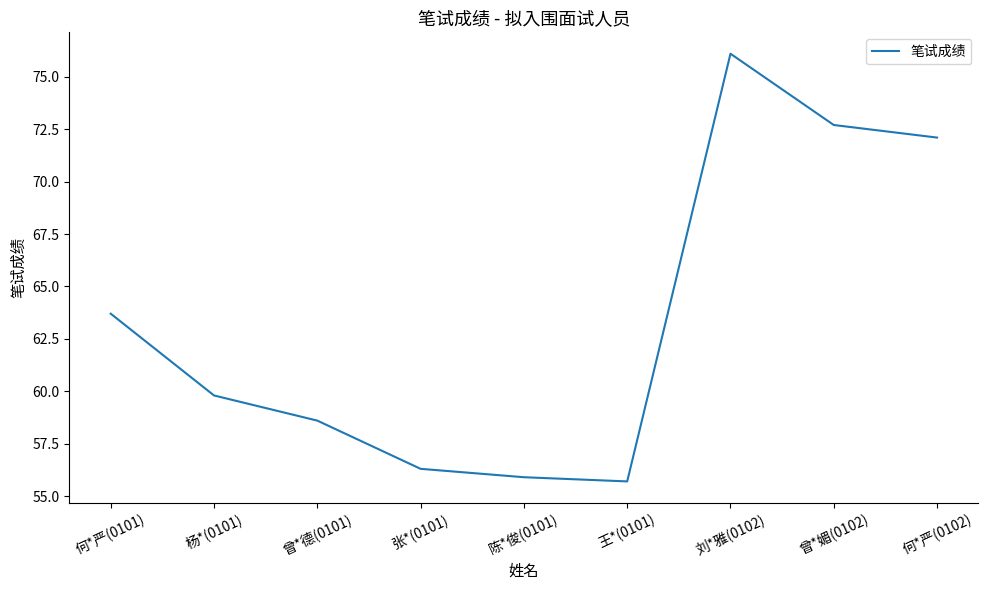

Between 何*严(0101) and 何*严(0102), which is larger?

何*严(0102)